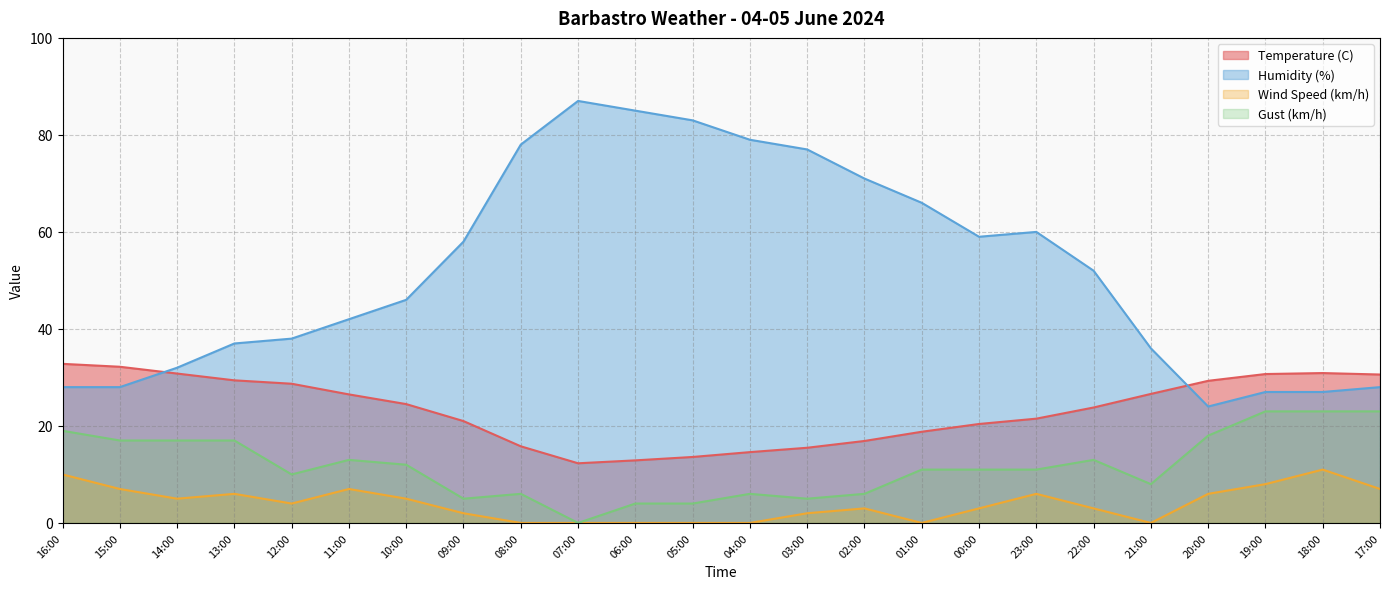

List the series in order of their peak value, lowest first.

Wind Speed (km/h), Gust (km/h), Temperature (C), Humidity (%)